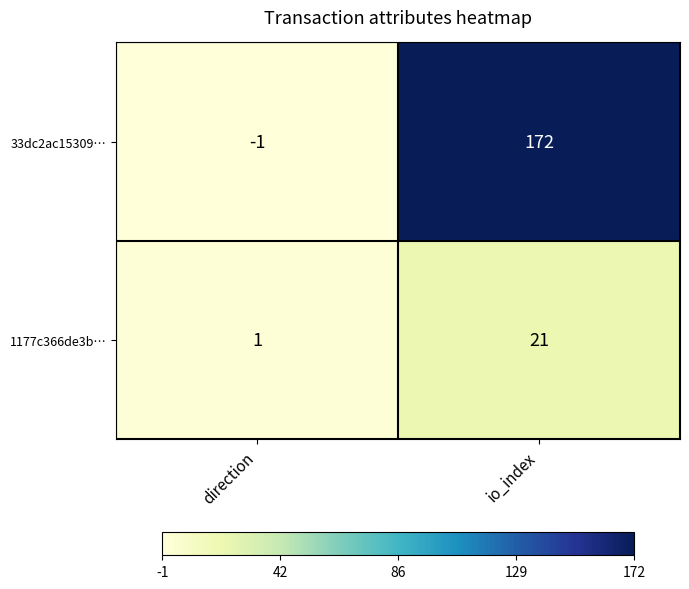

Which series has the largest total across all categories?

33dc2ac15309…